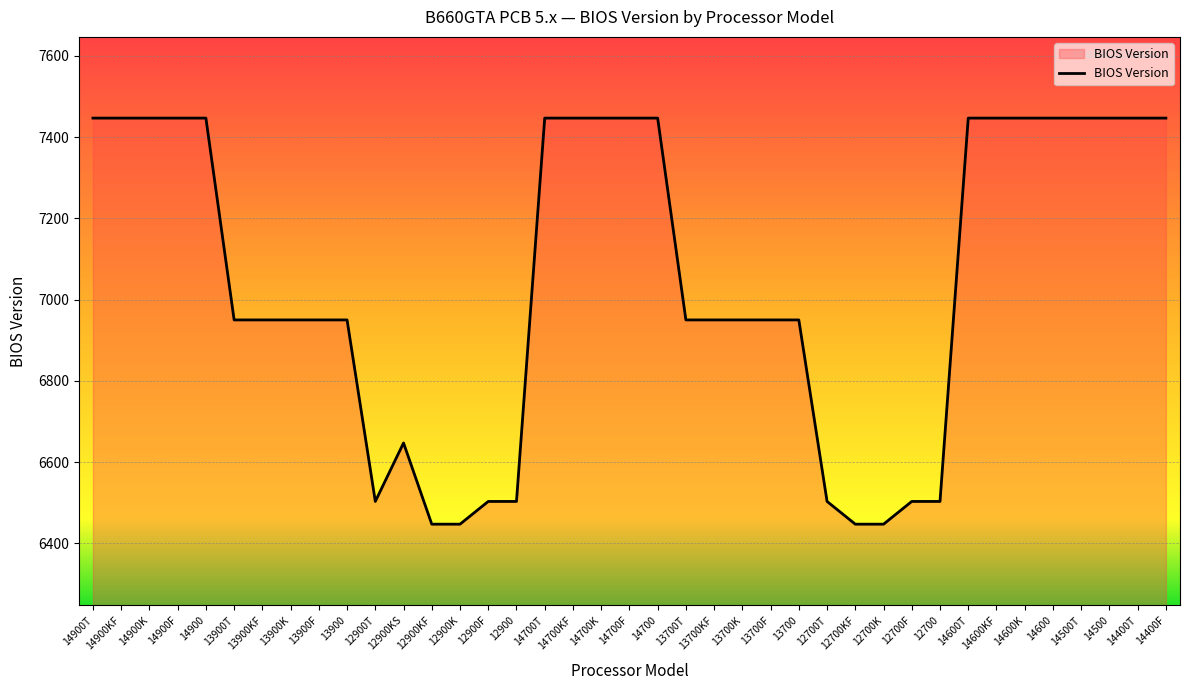

Reading left to right, list all the values displayed in this chart.

7447	7447	7447	7447	7447	6950	6950	6950	6950	6950	6503	6647	6447	6447	6503	6503	7447	7447	7447	7447	7447	6950	6950	6950	6950	6950	6503	6447	6447	6503	6503	7447	7447	7447	7447	7447	7447	7447	7447